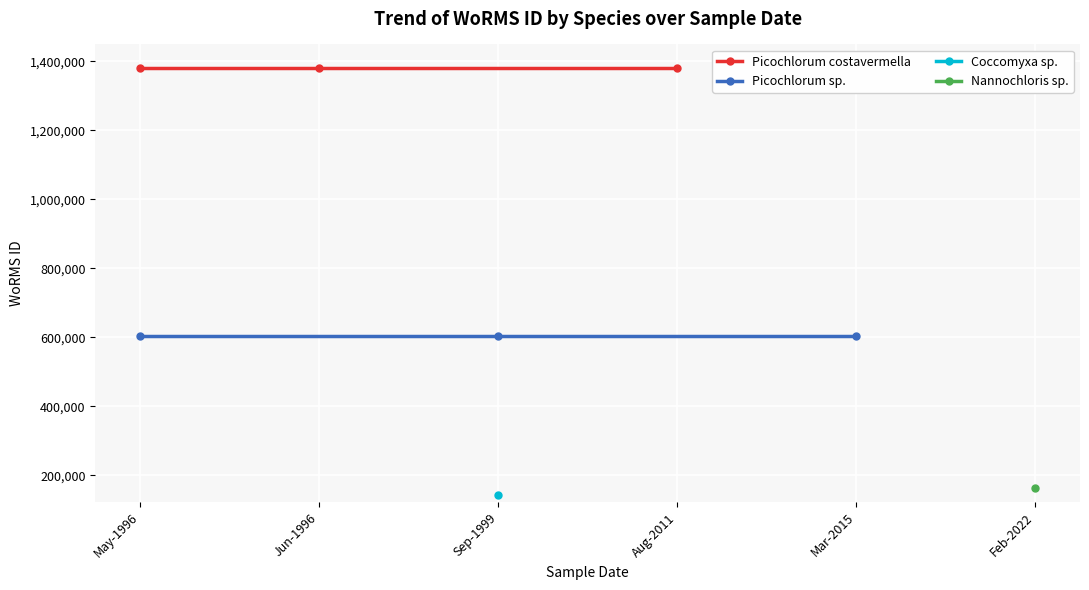

What is the sum of the Picochlorum costavermella values at May-1996 and Jun-1996?

2760804